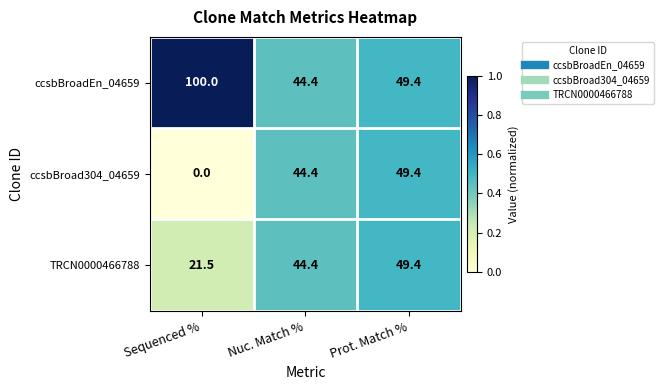

At which category is the sum across all series the highest?

Prot. Match %